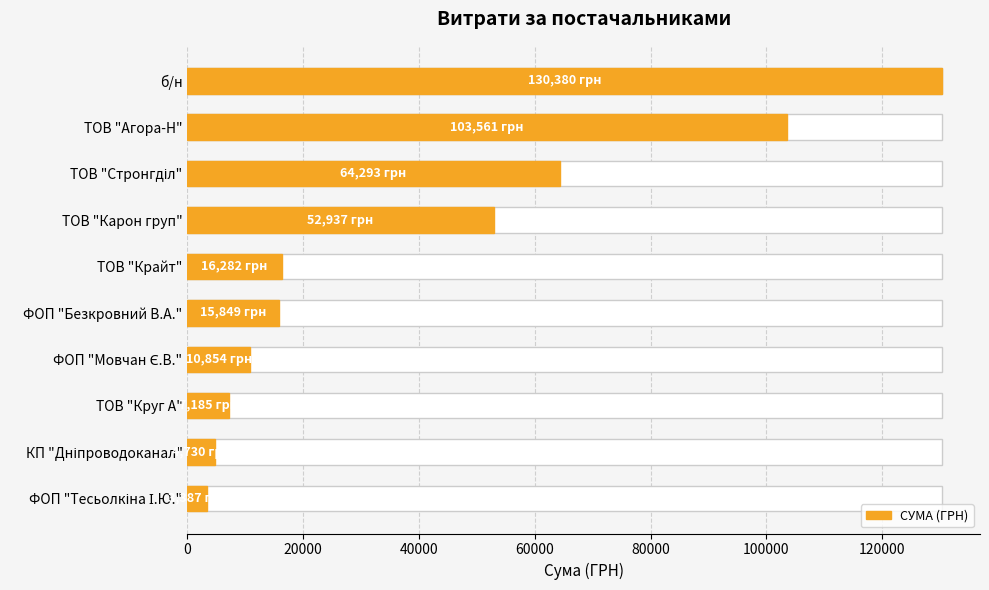

What is the difference between the maximum and minimum values?

126992.6